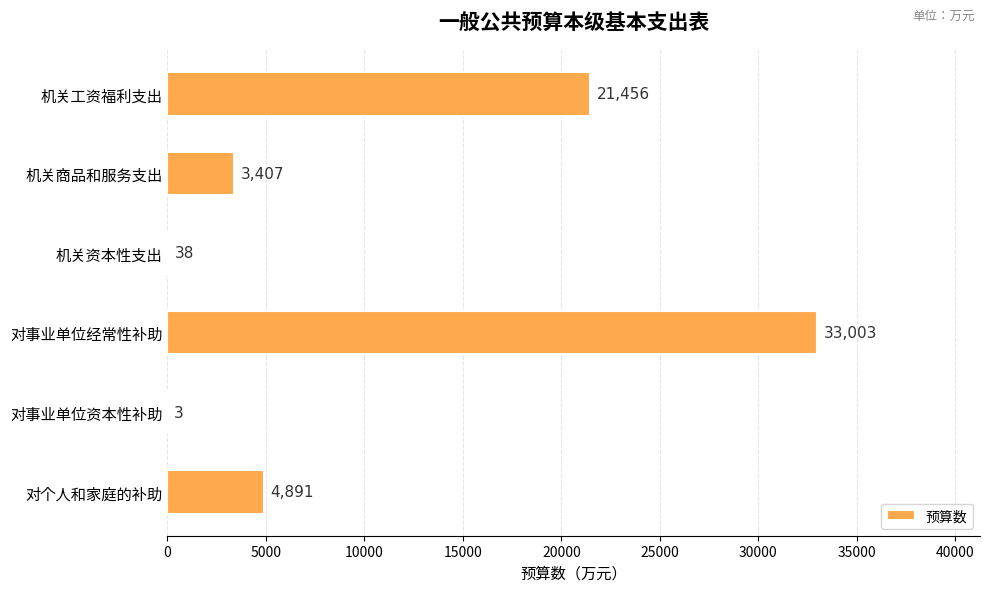

Between 机关工资福利支出 and 对个人和家庭的补助, which is larger?

机关工资福利支出